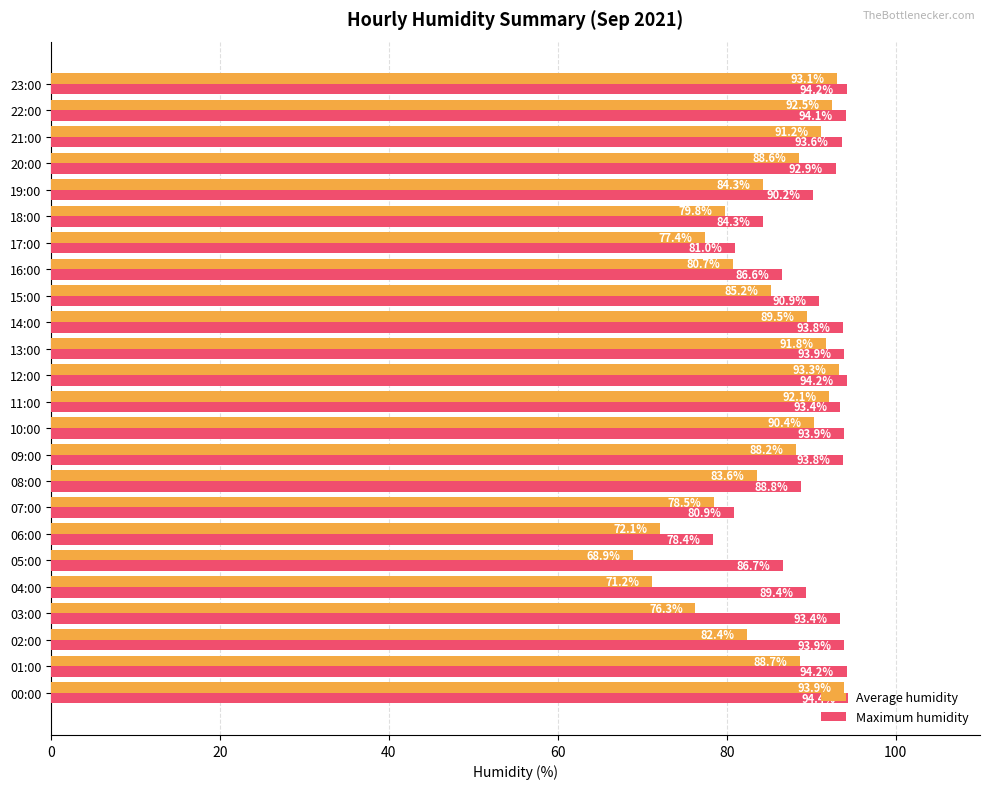

Which series has the widest spread of values?

Average humidity